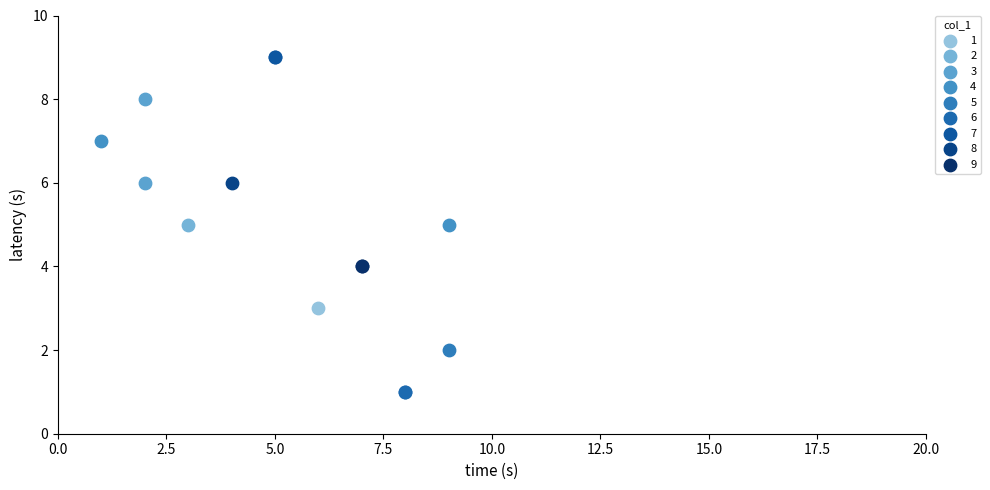

Which series contains the lowest Y value?

6